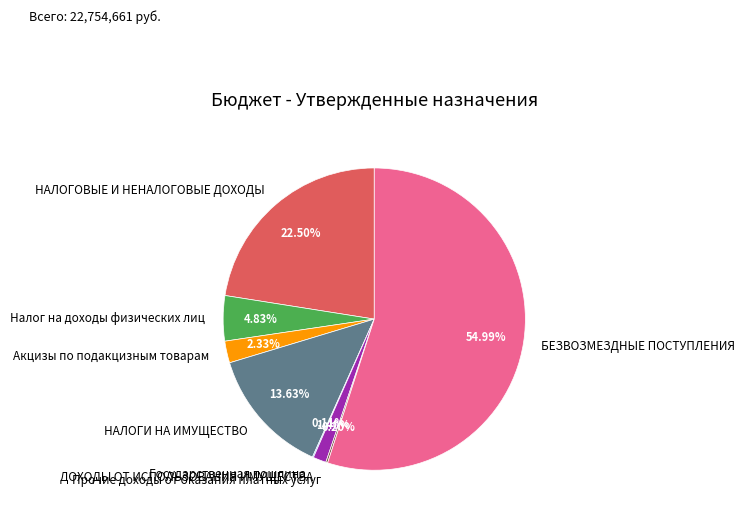

The БЕЗВОЗМЕЗДНЫЕ ПОСТУПЛЕНИЯ slice represents 68% of the pie. True or false?

False